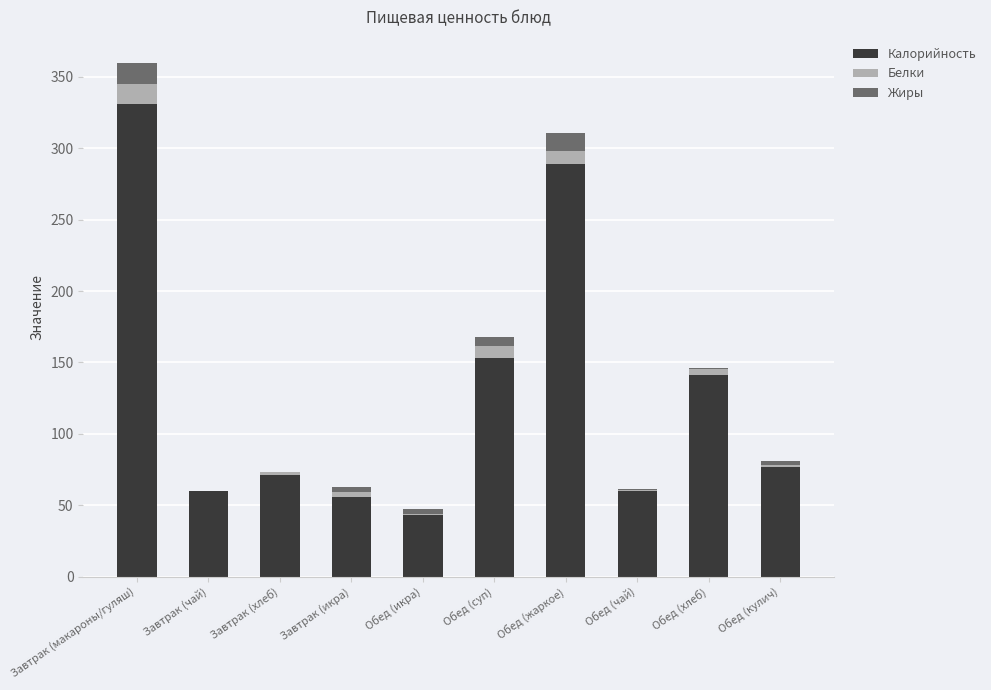

How many values in the Калорийность series exceed 76?

5